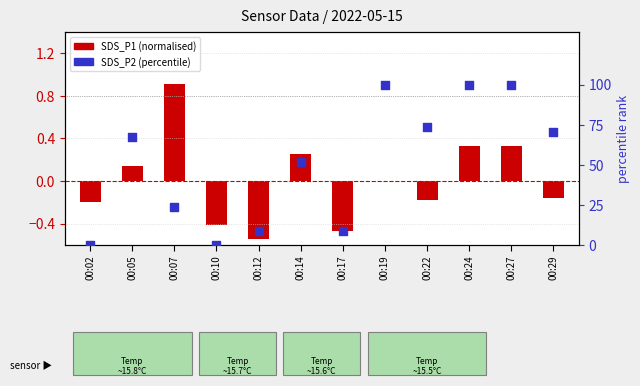

Which series contains the lowest Y value?

SDS_P1 (normalised)